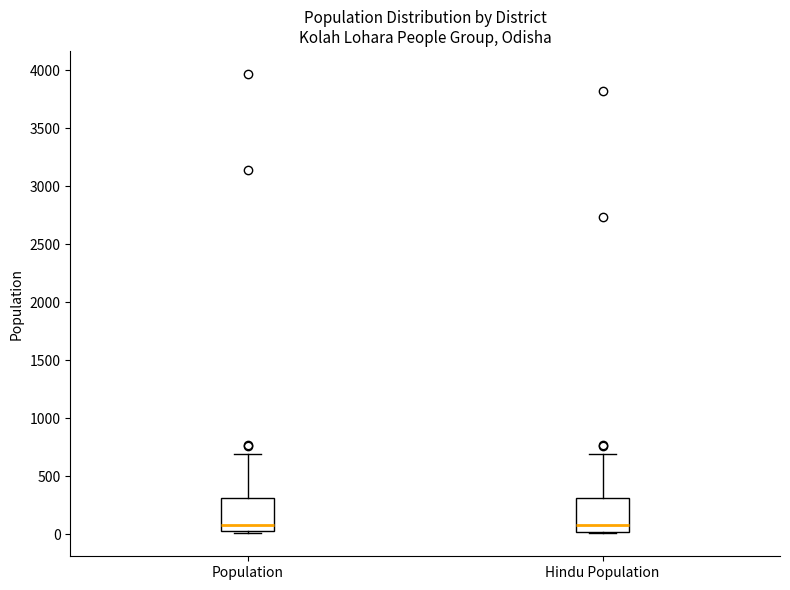

Reading left to right, transcribe this box plot: for each box, give where its median line is, the range the box spans, and where its two whiskers end, as read against the y-axis. The values are not printed on the chart, so give them approximately, as read against the axis.

Population: median 100, box 50 to 300, whiskers 0 to 700
Hindu Population: median 100, box 50 to 300, whiskers 0 to 700